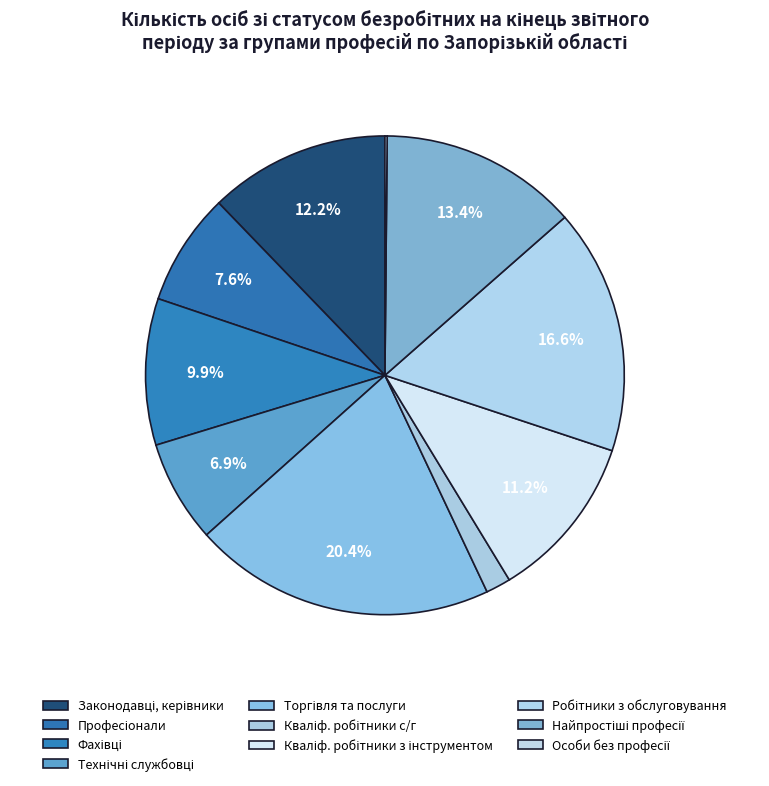

What is the smallest slice in the pie chart?

Особи без професії